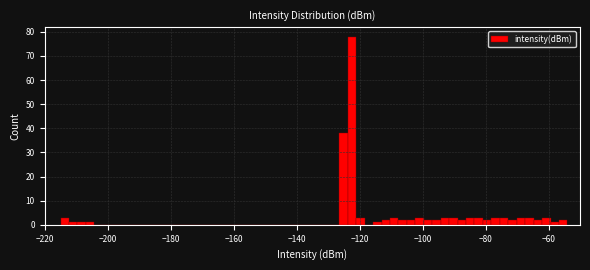

Read against the x-axis, roughly where is the centre of the tallest bar?

-122